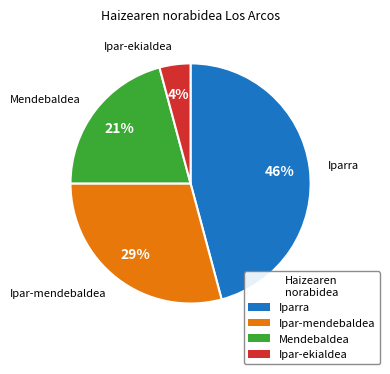

Which category has the biggest portion of the pie?

Iparra